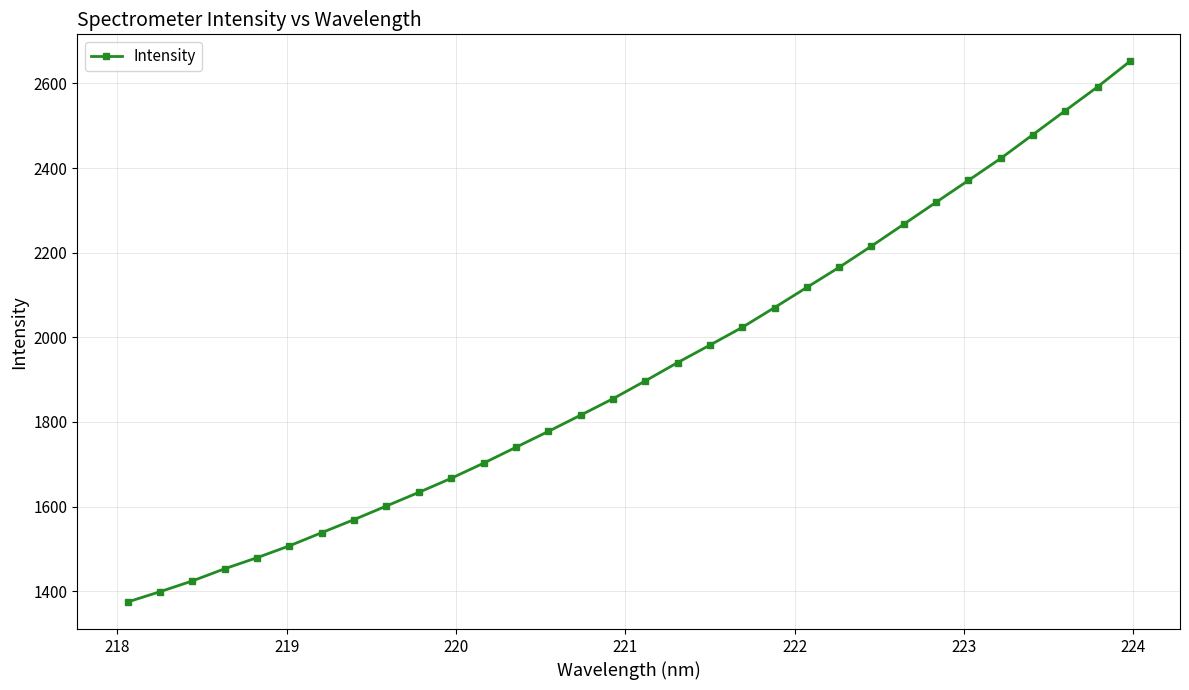

What is the value of the 21st point from the left?

2070.3